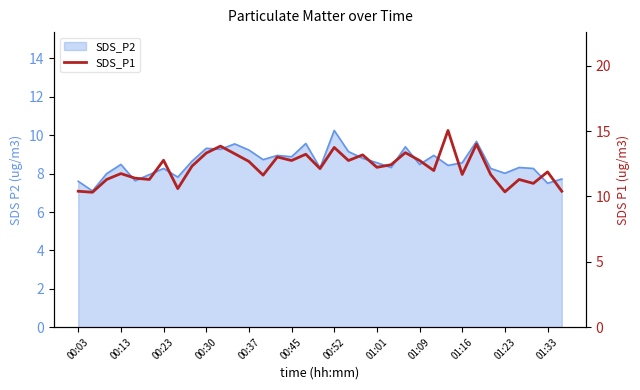

What is the difference between the values at 26 and 12?

2.4